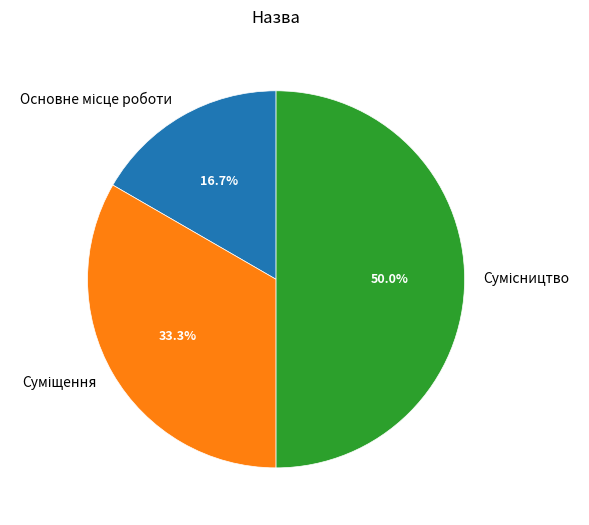

Which slice is the smallest?

Основне місце роботи